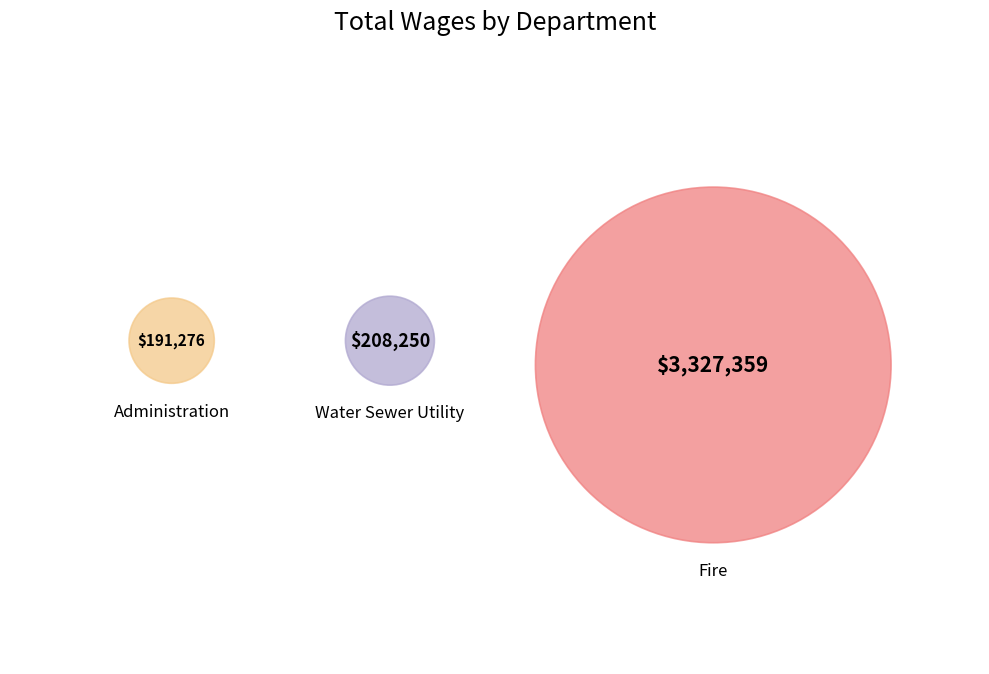

To the nearest percent, what is the difference between the Administration and Fire slice percentages?

84%